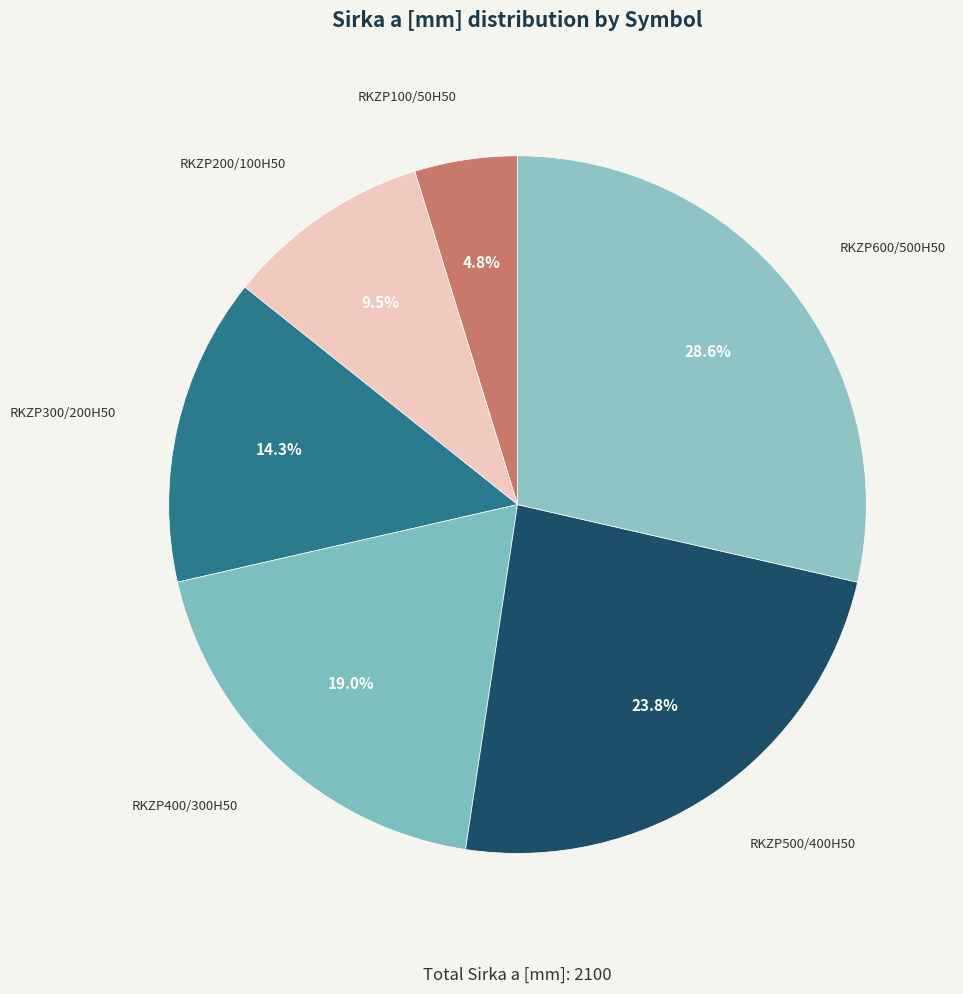

To the nearest percent, what is the difference between the largest and smallest slice percentages?

24%